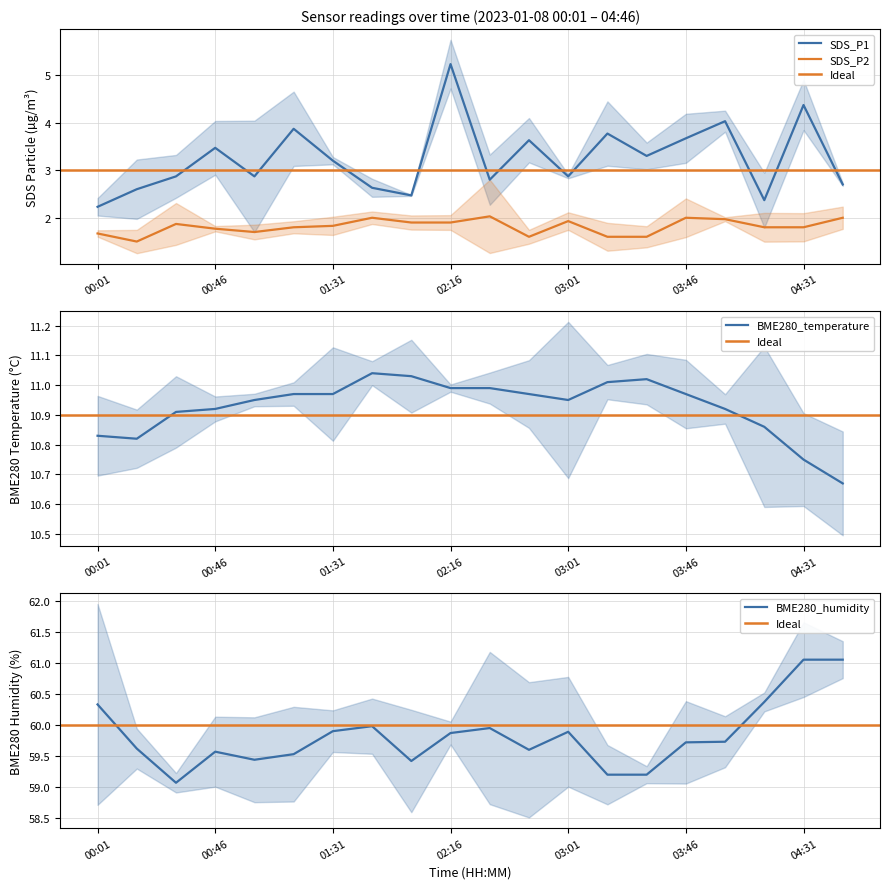

Which has a higher value, 00:31 or 02:46?

02:46